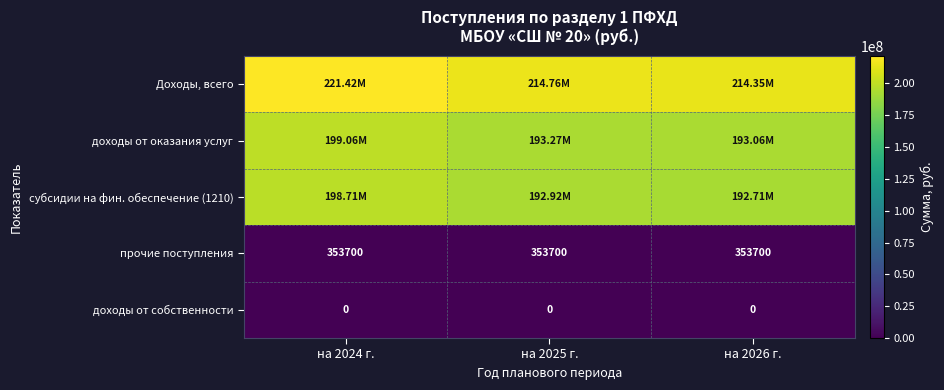

Is the value of прочие поступления at на 2024 г. greater than the value of доходы от собственности at на 2024 г.?

Yes